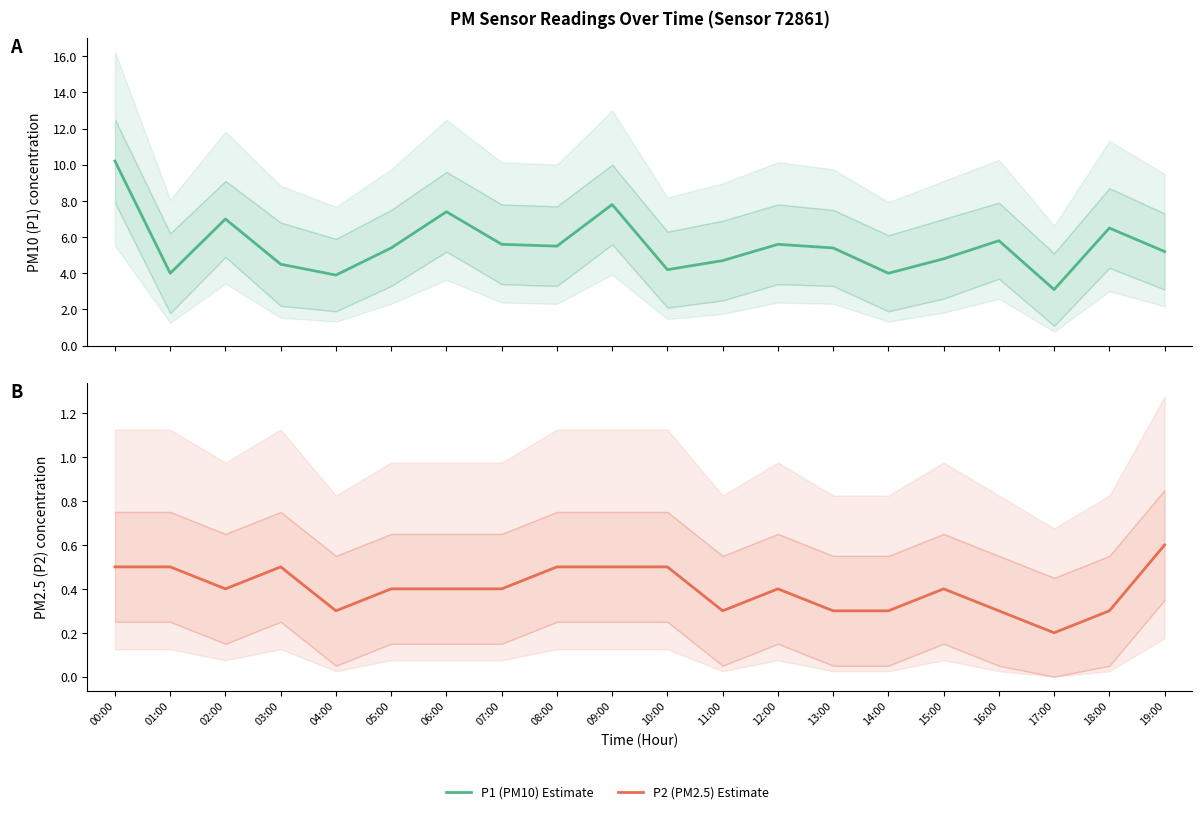

What is the sum of the P2 (PM2.5) Estimate values at 14:00 and 11:00?

0.6